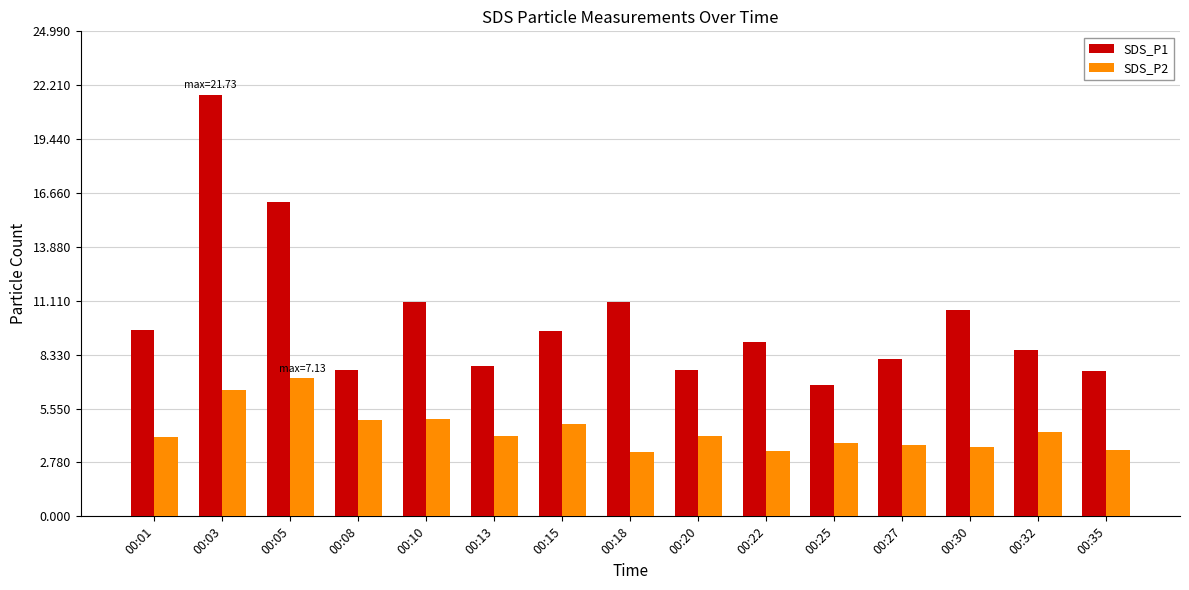

What is the difference between the maximum and second lowest values in the SDS_P2 series?

3.8